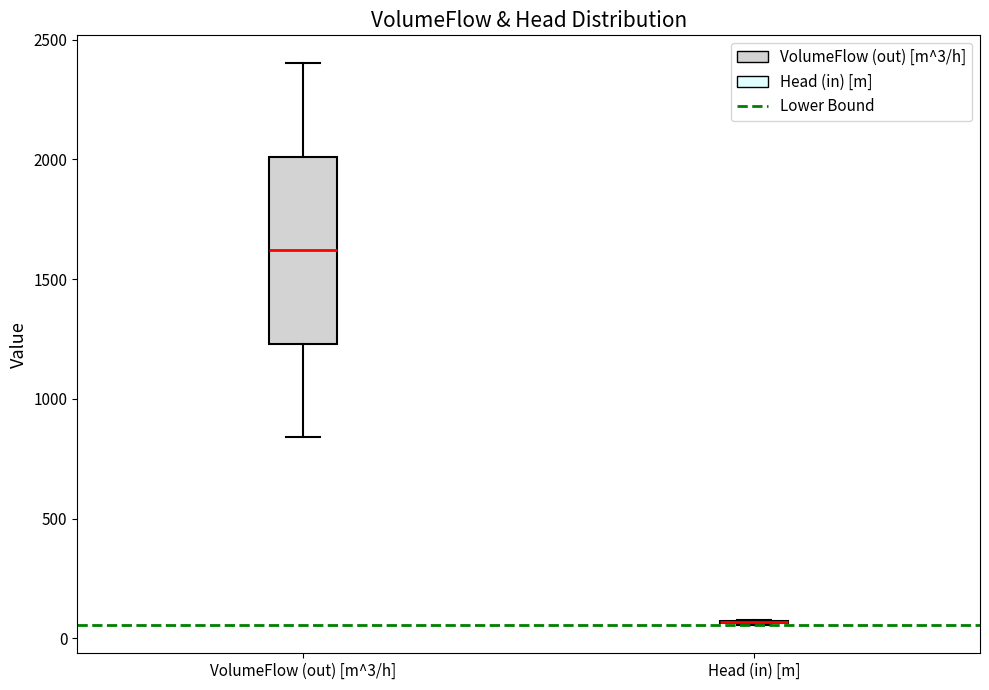

Reading left to right, read every box against the y-axis: the position of its median line, the range the box covers, and the ends of its whiskers. The values are not printed on the chart, so give them approximately, as read against the axis.

VolumeFlow (out) [m^3/h]: median 1600, box 1250 to 2000, whiskers 850 to 2400
Head (in) [m]: box collapsed to a line at 50, whiskers 50 to 100